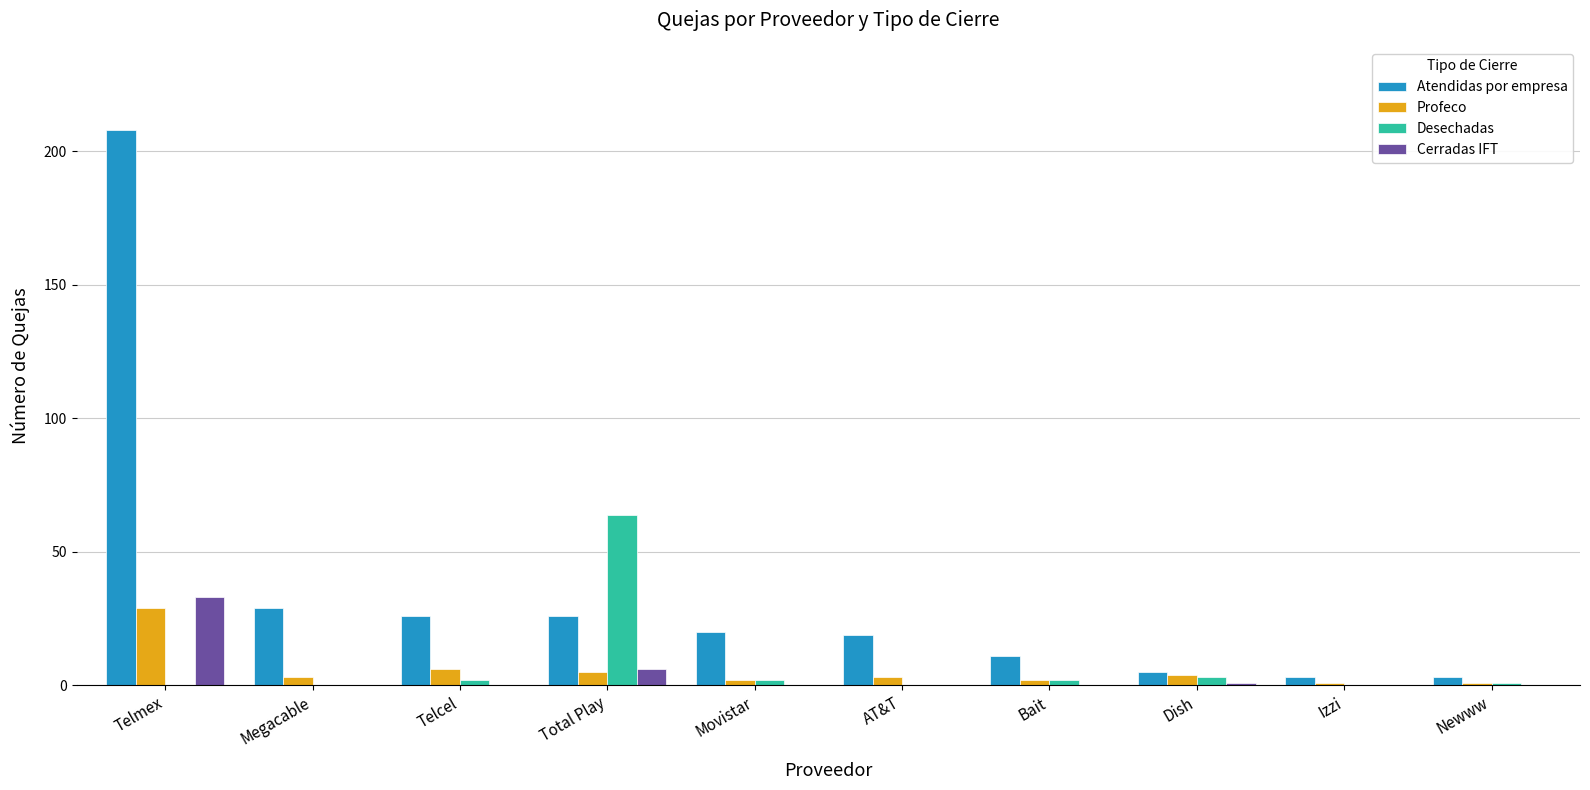

What is the sum of all Desechadas values?

74